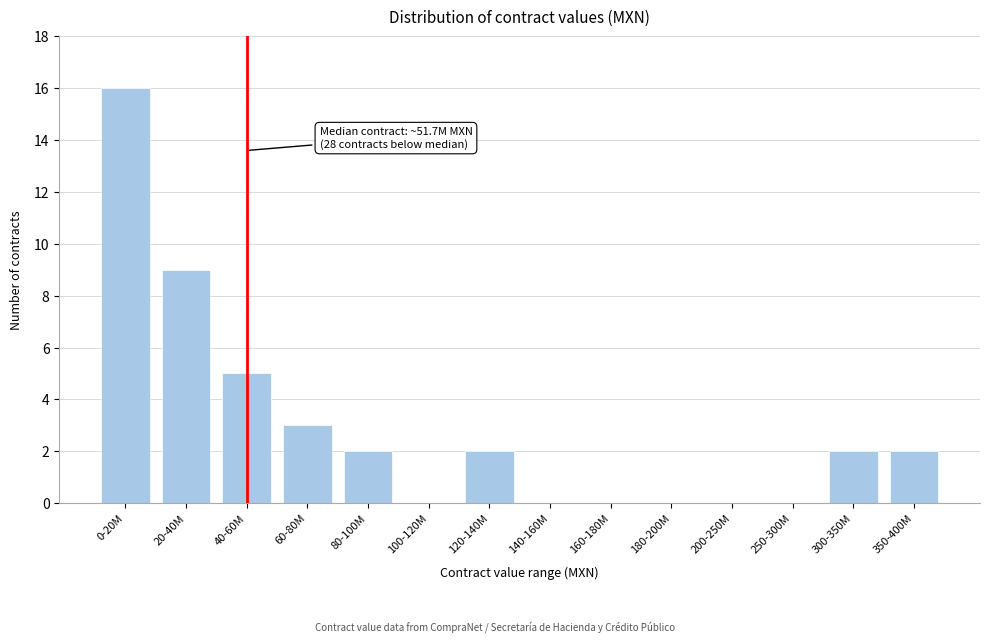

Reading left to right, transcribe all the data shown in this chart.

0-20M=16	20-40M=9	40-60M=5	60-80M=3	80-100M=2	100-120M=0	120-140M=2	140-160M=0	160-180M=0	180-200M=0	200-250M=0	250-300M=0	300-350M=2	350-400M=2